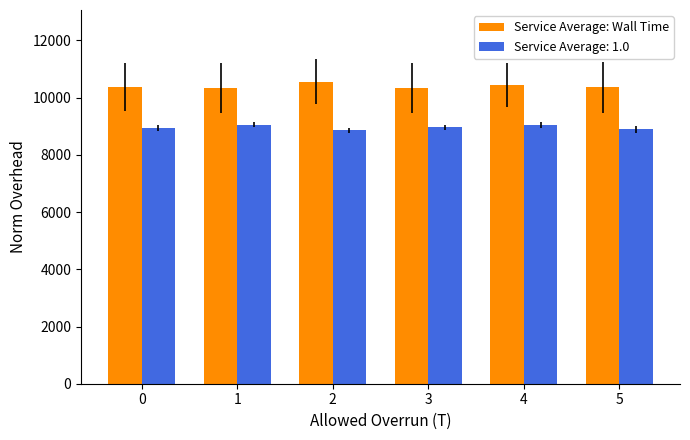

What is the total value across all series at 5?

19260